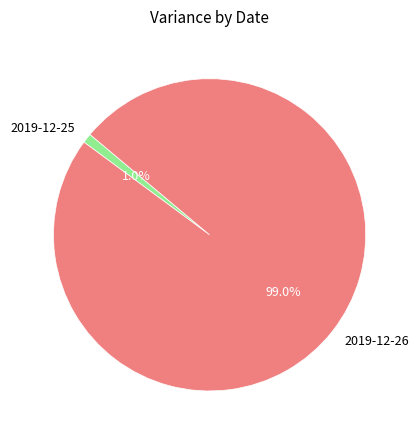

Which slice is the smallest?

2019-12-25